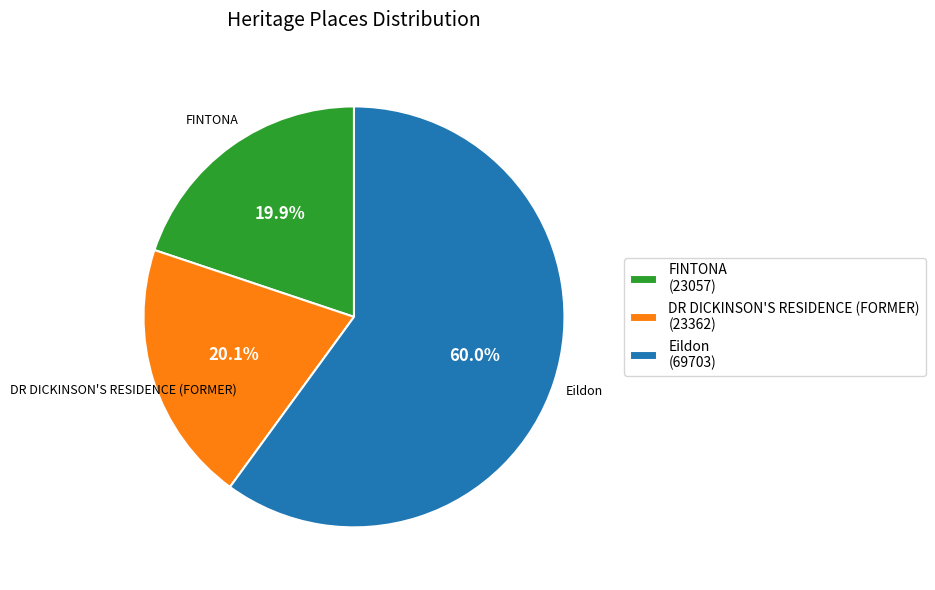

How many segments does this pie chart have?

3